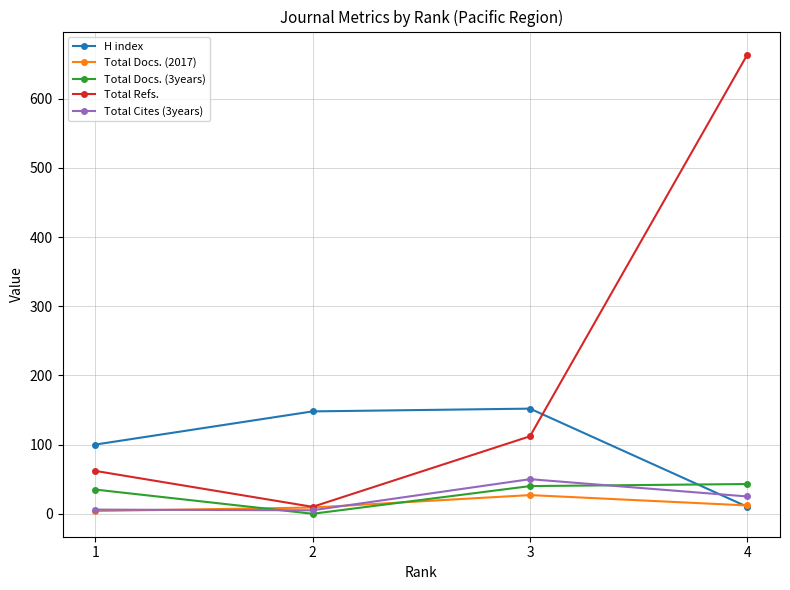

After their last crossing, which series has the higher values: H index or Total Cites (3years)?

Total Cites (3years)